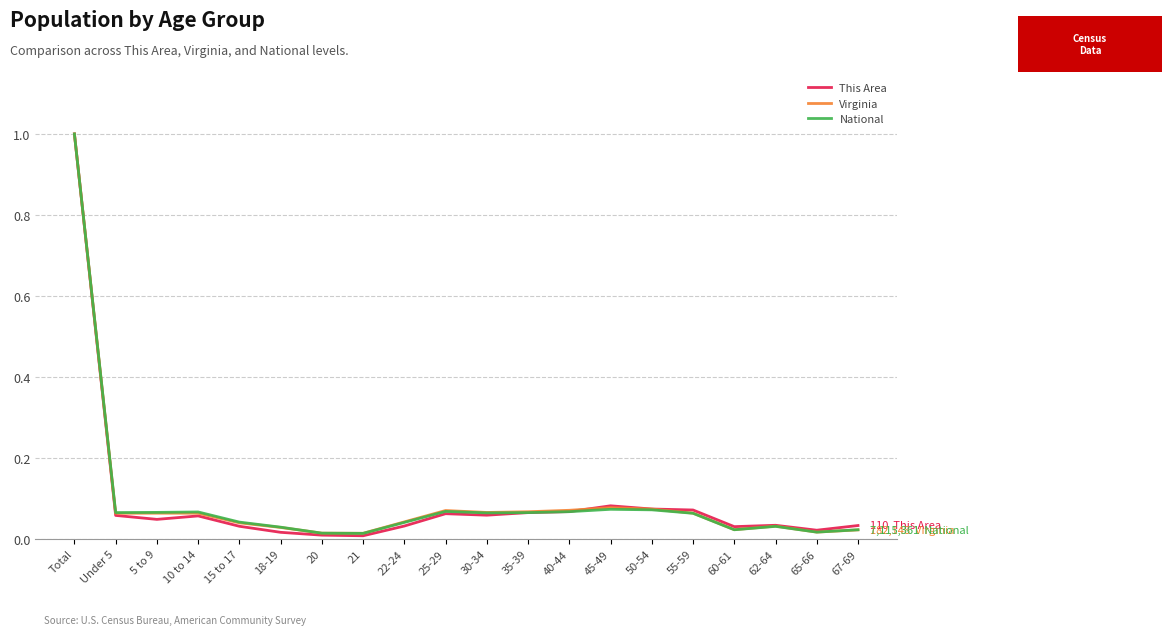

What is the maximum value for This Area?

1.0